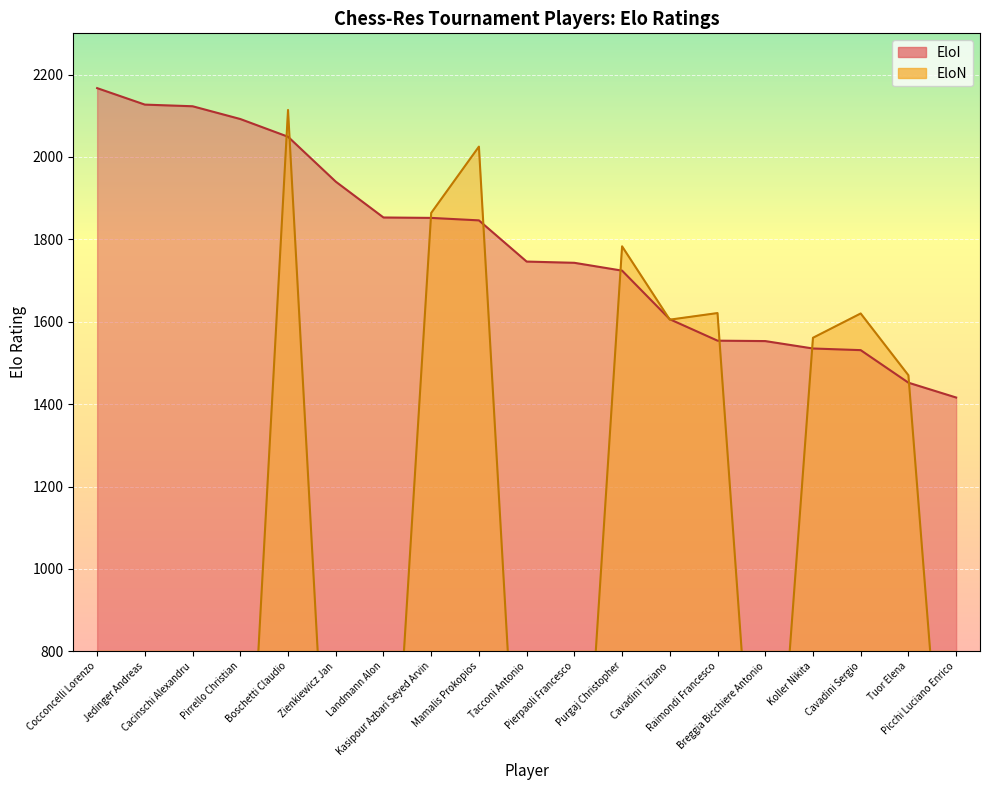

At which category does EloN reach its first local peak?

Boschetti Claudio